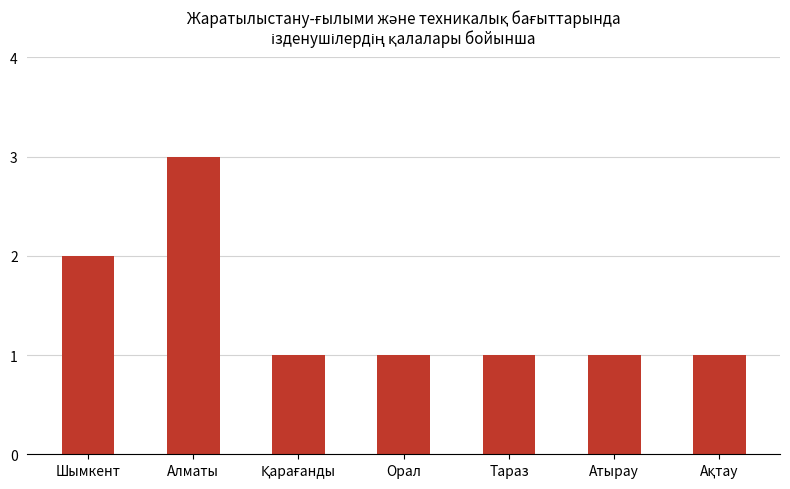

Which has a higher value, Атырау or Алматы?

Алматы